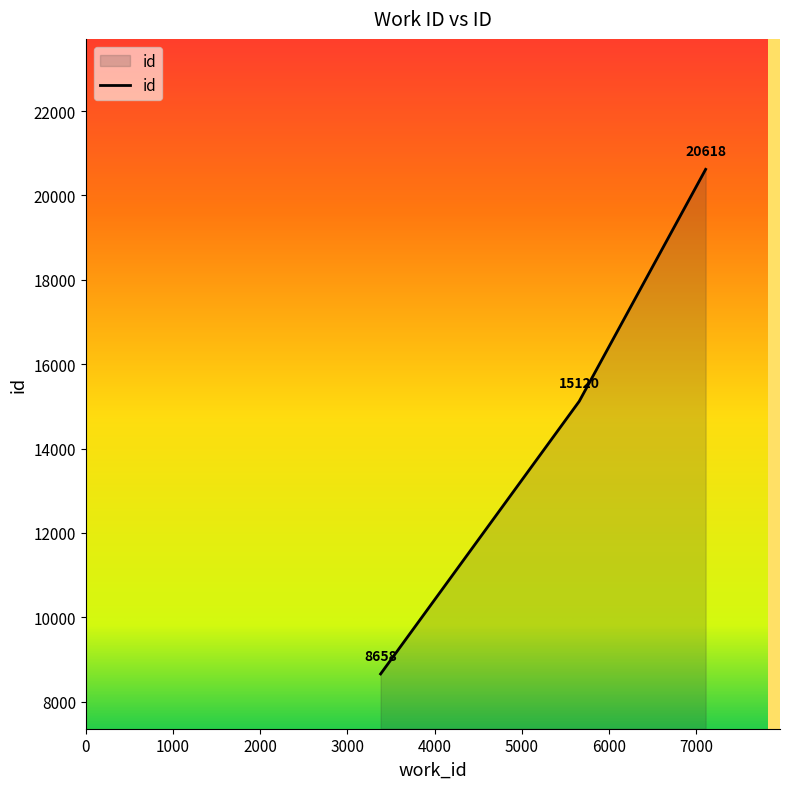

What is the sum of all values?

44396